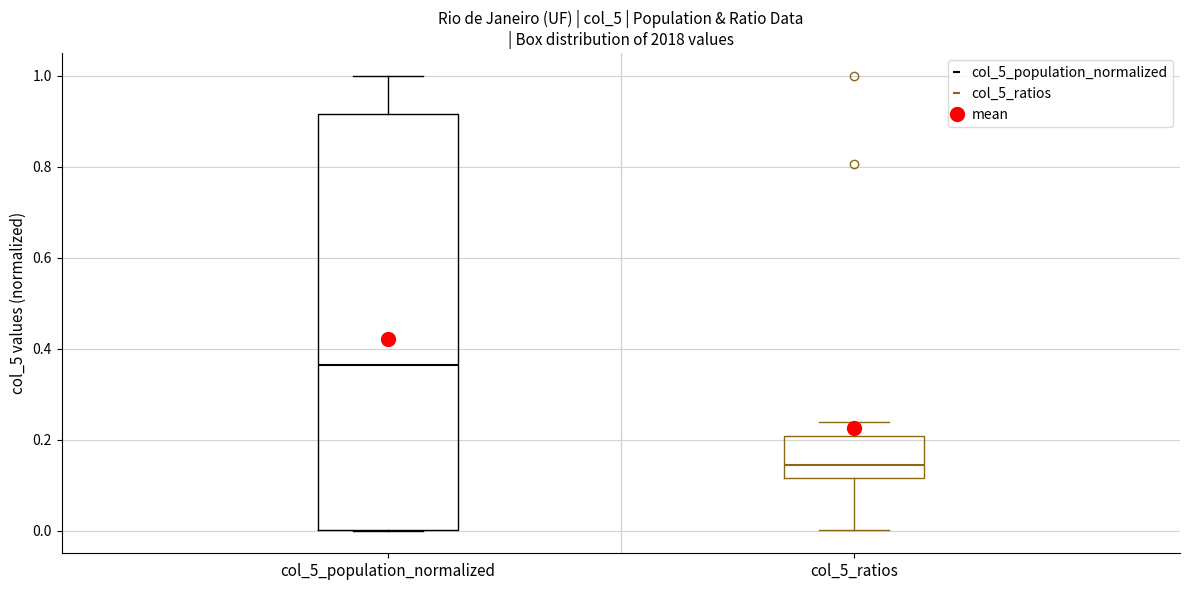

Which box is the tallest, from its lower edge to its upper edge?

col_5_population_normalized